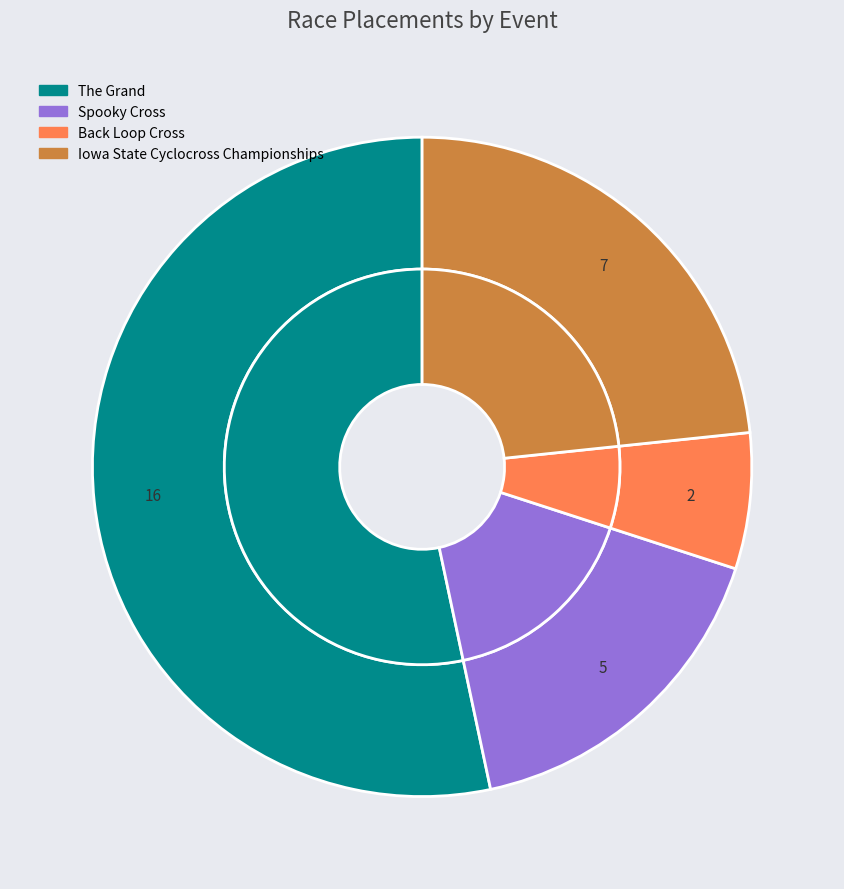

How many segments does this pie chart have?

4